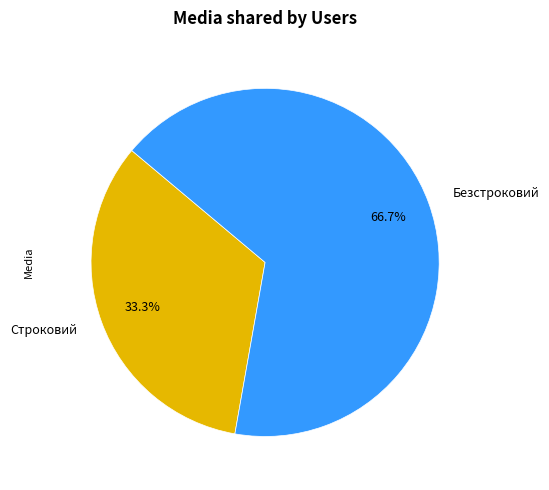

To the nearest percent, what is the difference between the largest and smallest slice percentages?

33%